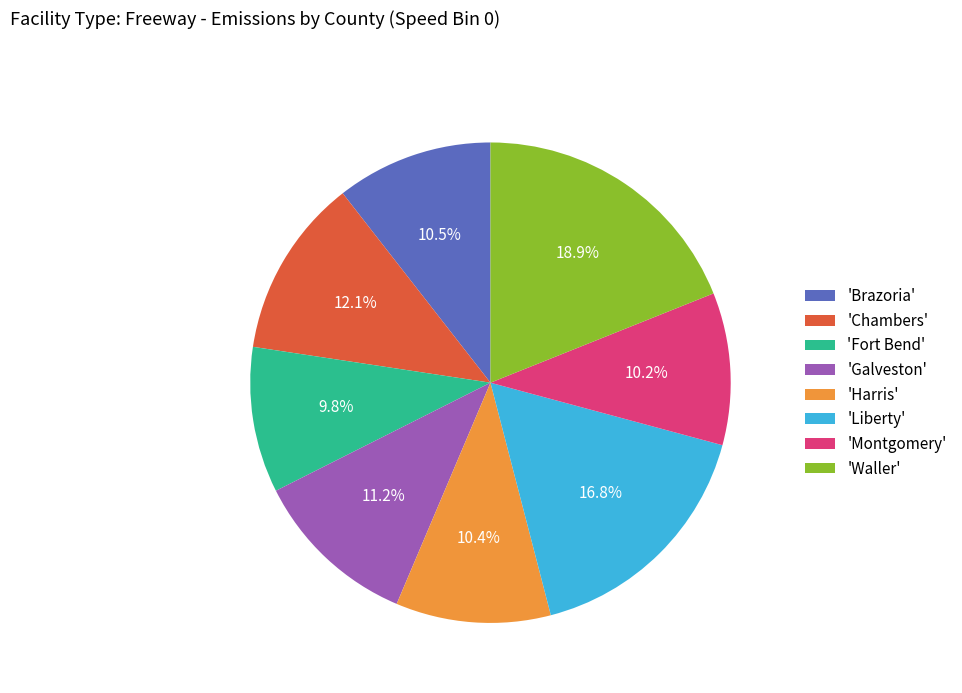

How much of the chart is everything except 'Liberty'?

83.2%